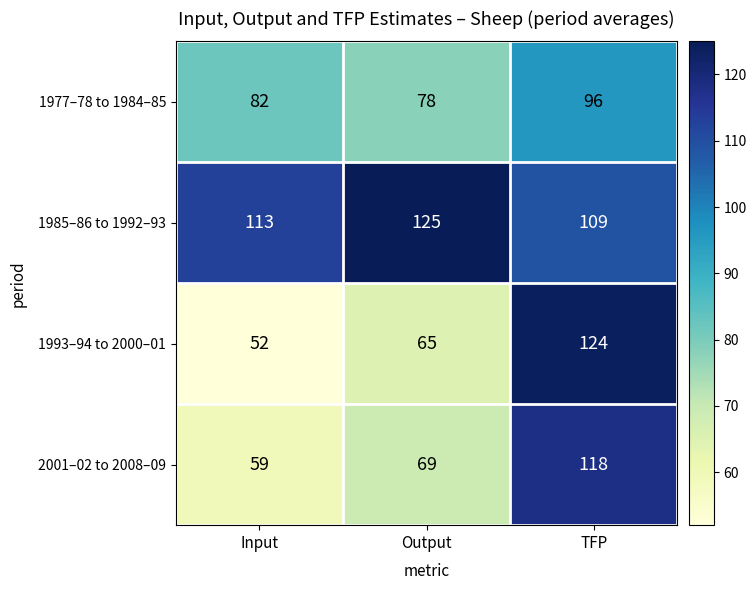

Reading right to left, transcribe all the data shown in this chart.

1977–78 to 1984–85: 96	78	82
1985–86 to 1992–93: 109	125	113
1993–94 to 2000–01: 124	65	52
2001–02 to 2008–09: 118	69	59